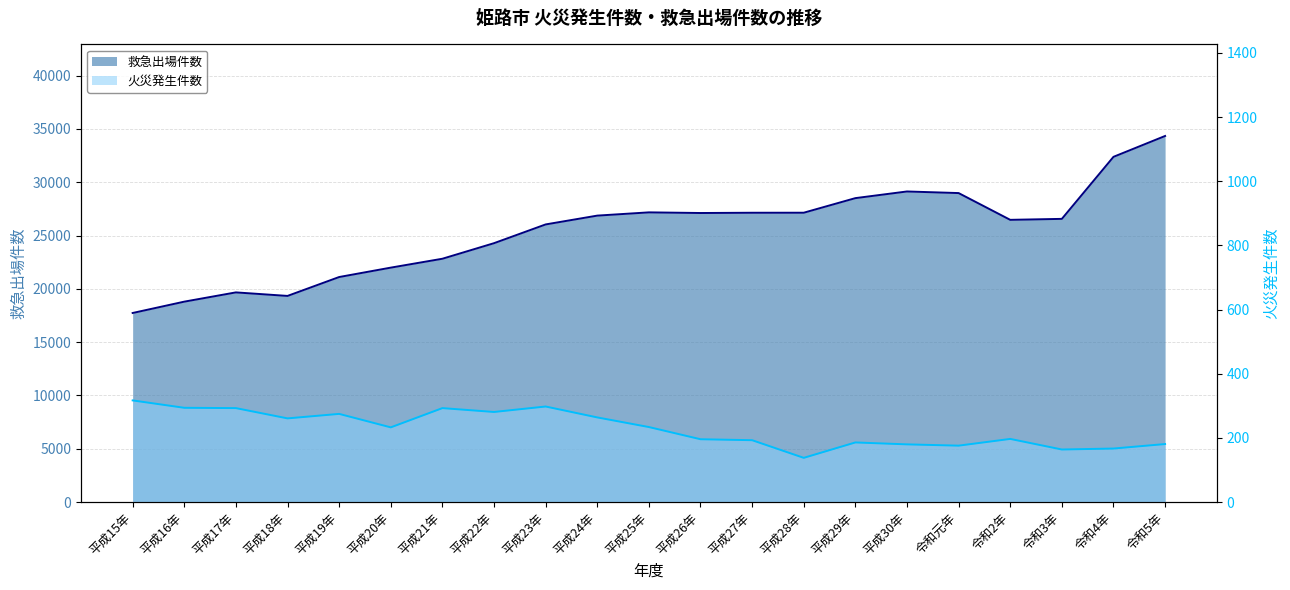

Which series has the widest spread of values?

救急出場件数